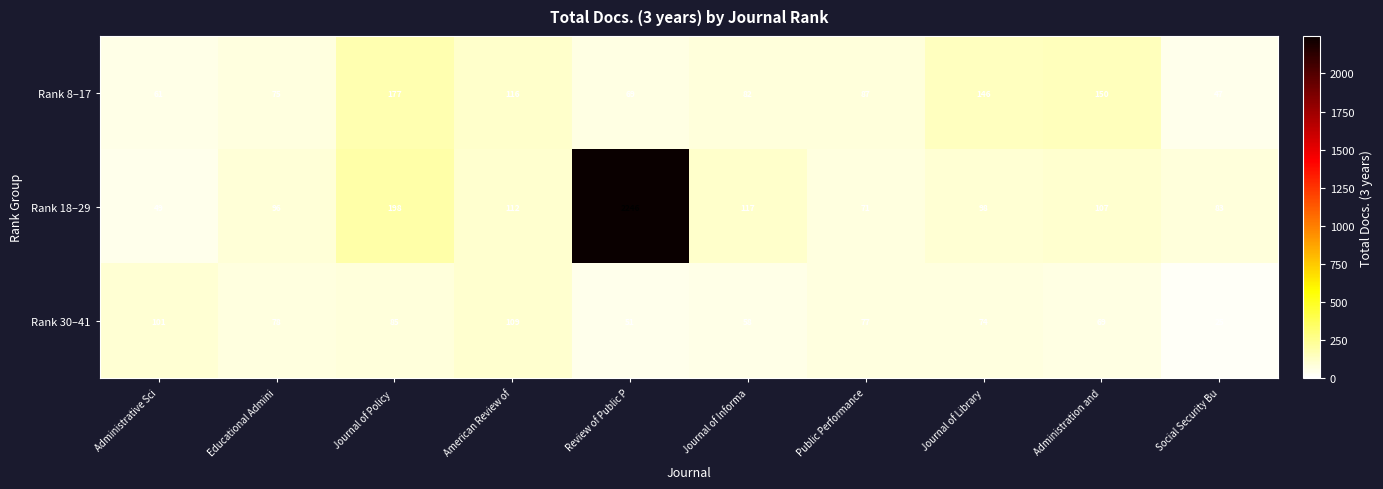

Which series changed the most between Journal of Policy  and Social Security Bu?

Rank 8–17